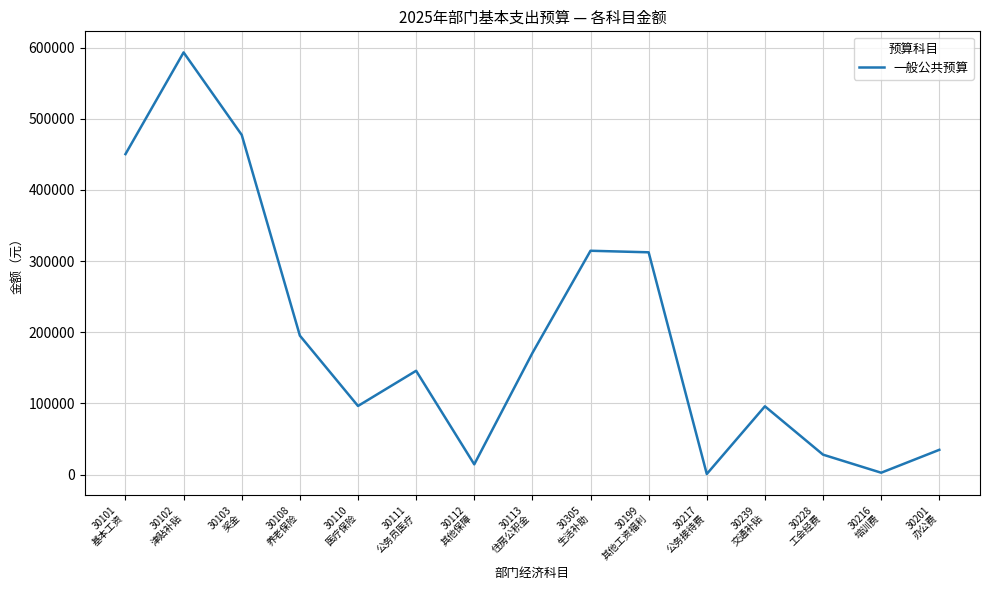

What is the greatest value displayed?

593148.0